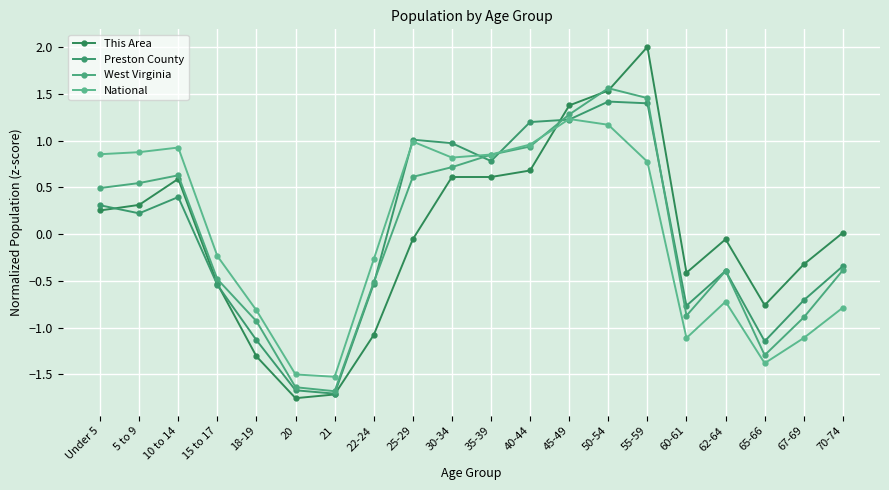

What is the difference between the maximum and minimum values in the This Area series?

3.8